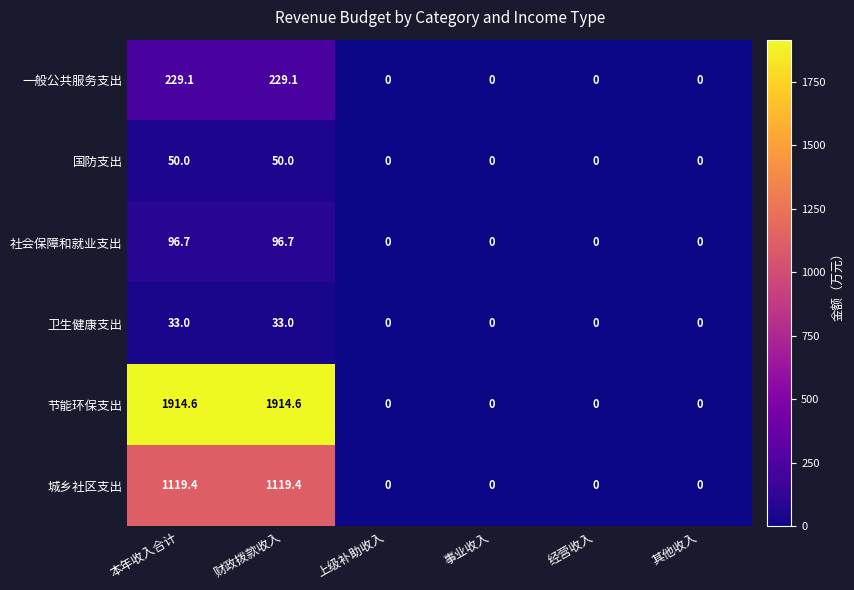

What is the sum of the 国防支出 values at 本年收入合计 and 经营收入?

50.0